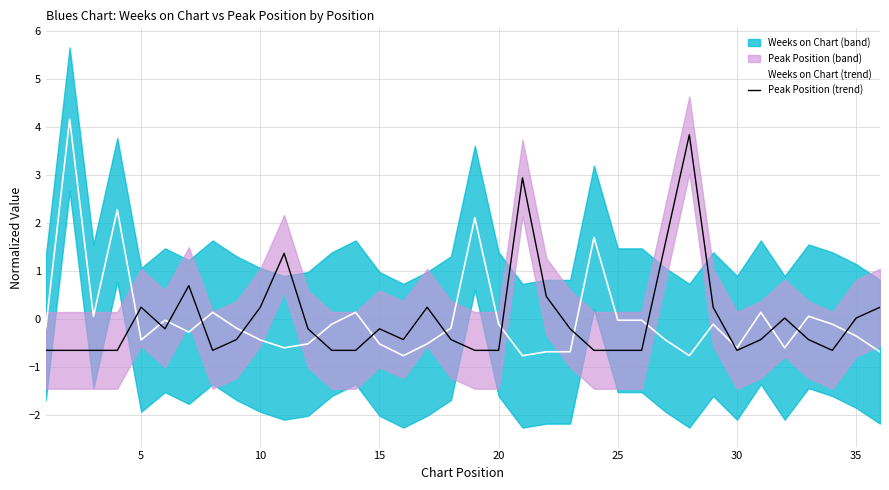

Is the value of Peak Position (trend) at 22 greater than the value of Weeks on Chart (trend) at 10?

No